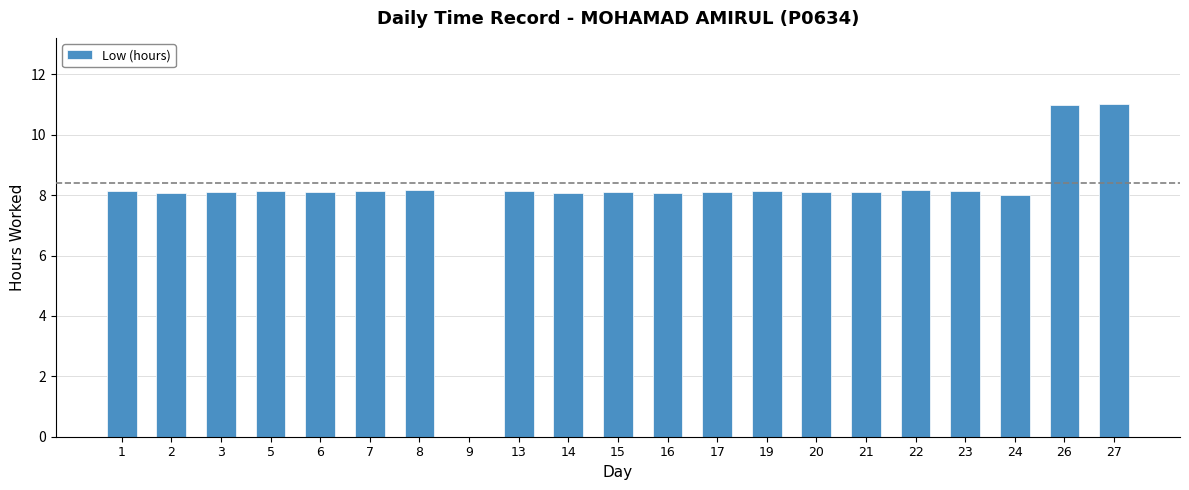

What is the ratio of the value at 13 to the value at 26?

0.7